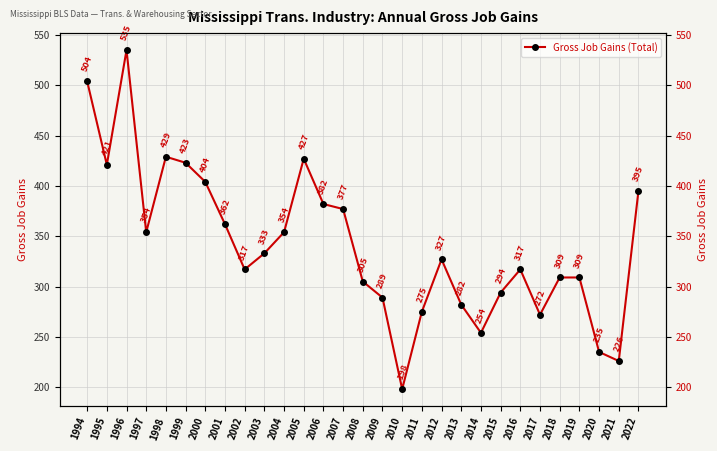

Where is the first local minimum?

1995